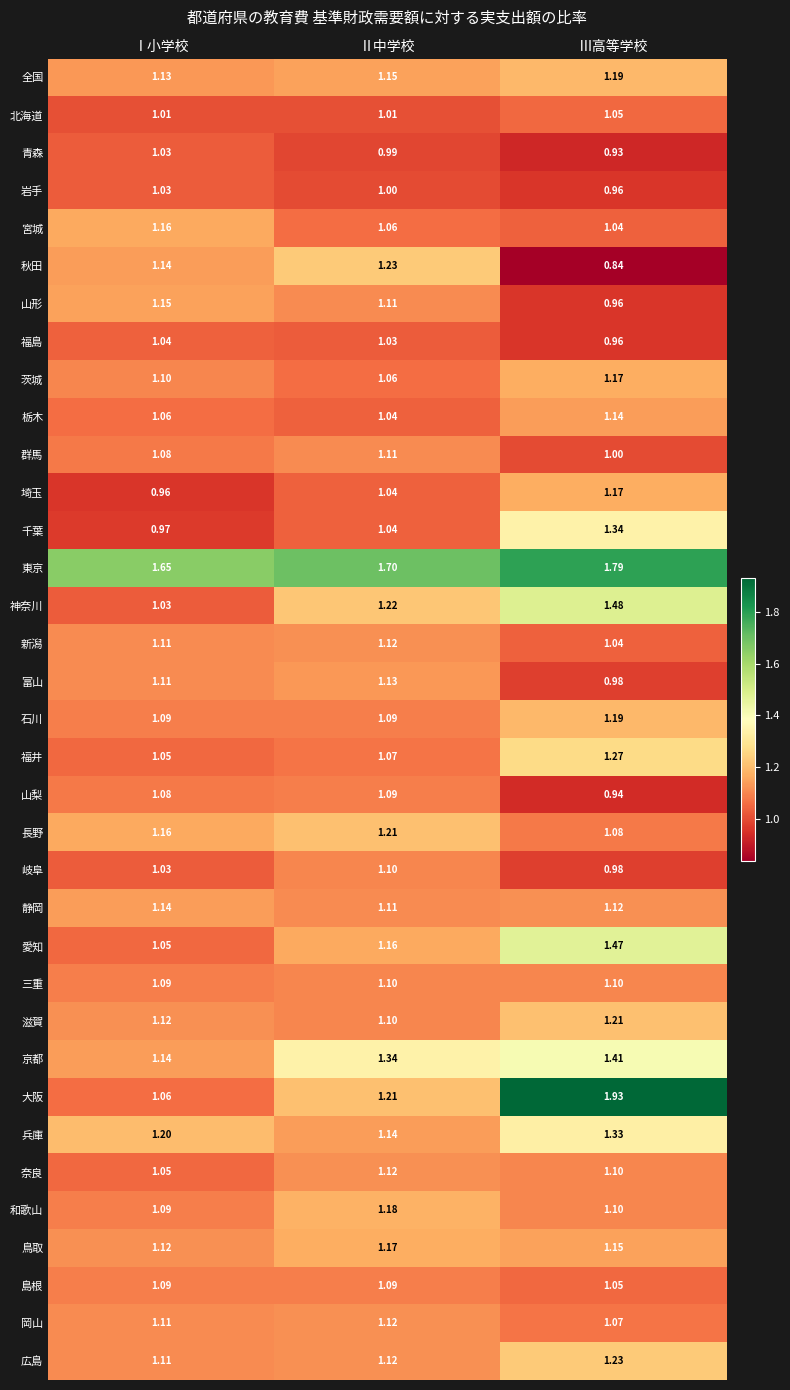

Between Ⅰ小学校 and Ⅲ高等学校, which series saw the biggest shift?

大阪